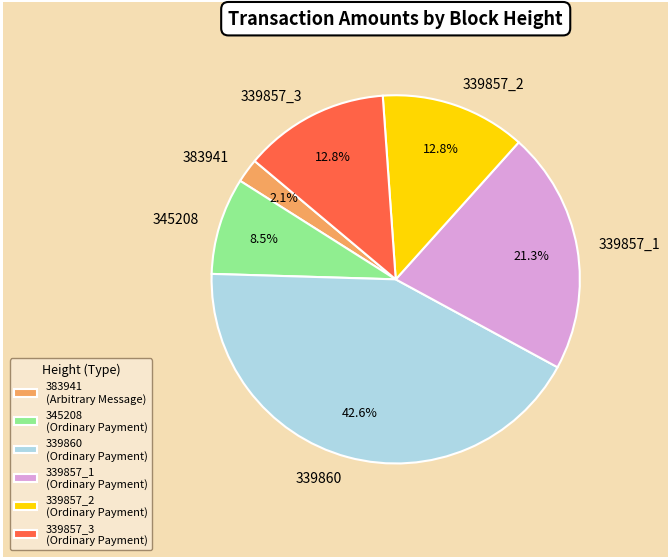

What percentage is the 339857_1 slice, to the nearest percent?

21%